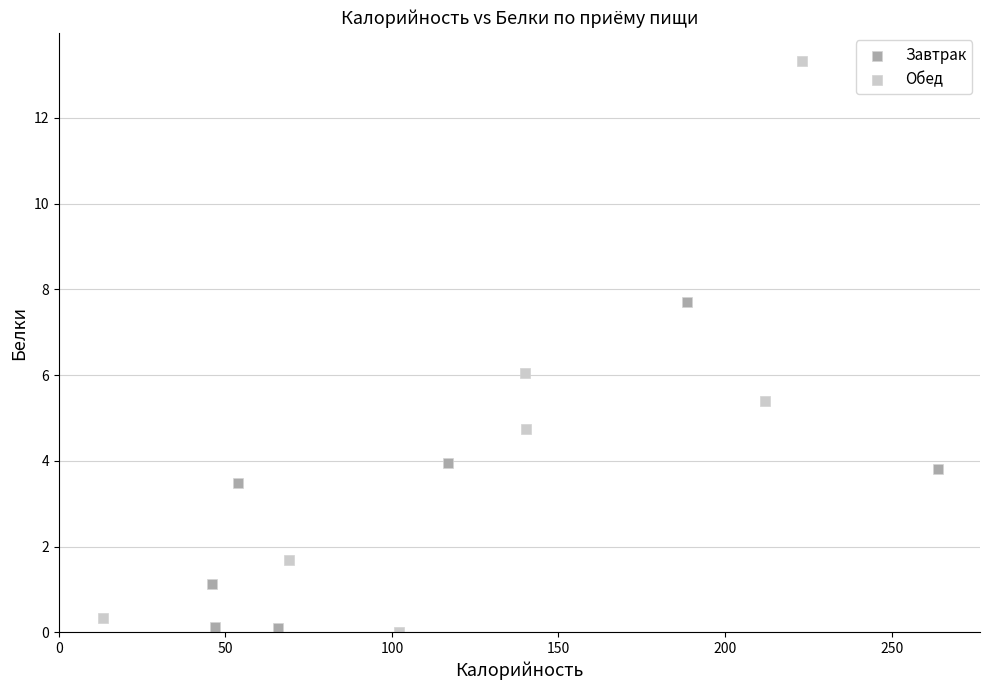

Which series has the largest Y range (max minus min)?

Обед